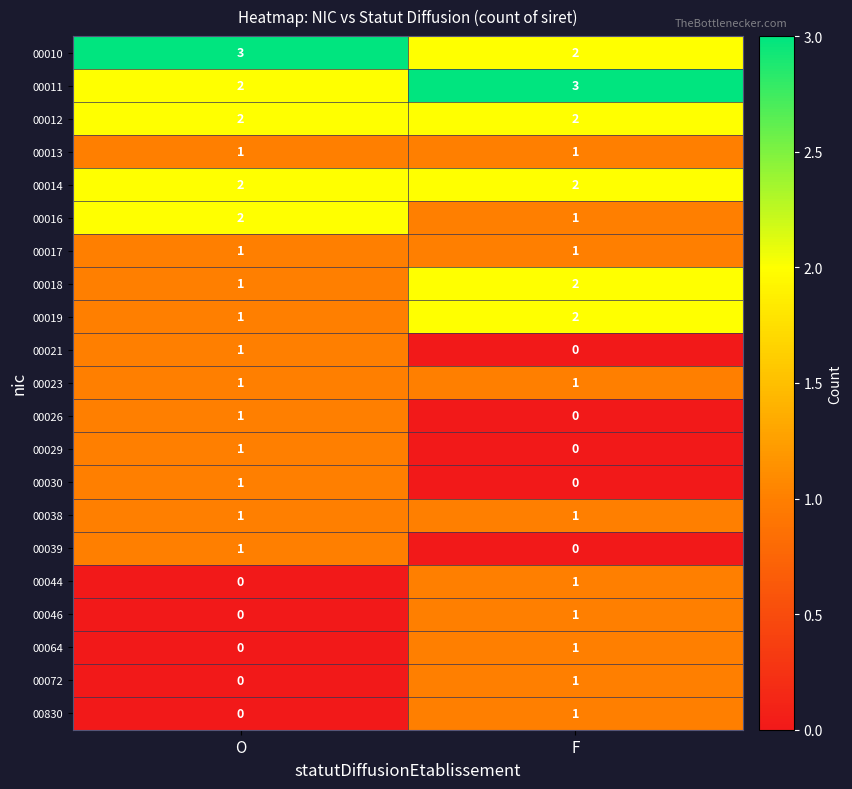

Is the value of 00044 at F greater than the value of 00039 at F?

Yes